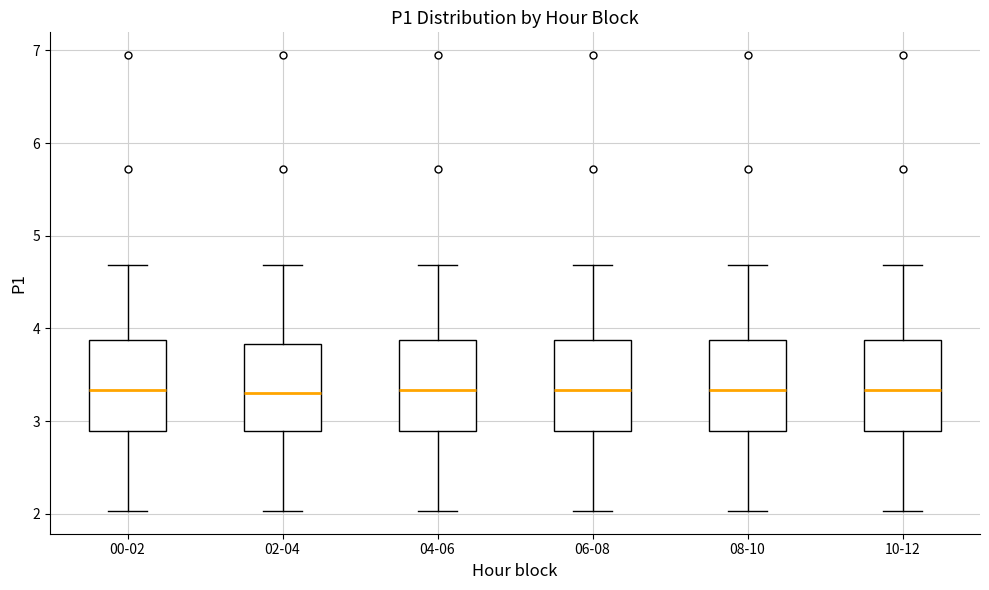

Reading left to right, read every box against the y-axis: the position of its median line, the range the box covers, and the ends of its whiskers. The values are not printed on the chart, so give them approximately, as read against the axis.

00-02: median 3.3, box 2.9 to 3.9, whiskers 2.0 to 4.7
02-04: median 3.3, box 2.9 to 3.8, whiskers 2.0 to 4.7
04-06: median 3.3, box 2.9 to 3.9, whiskers 2.0 to 4.7
06-08: median 3.3, box 2.9 to 3.9, whiskers 2.0 to 4.7
08-10: median 3.3, box 2.9 to 3.9, whiskers 2.0 to 4.7
10-12: median 3.3, box 2.9 to 3.9, whiskers 2.0 to 4.7